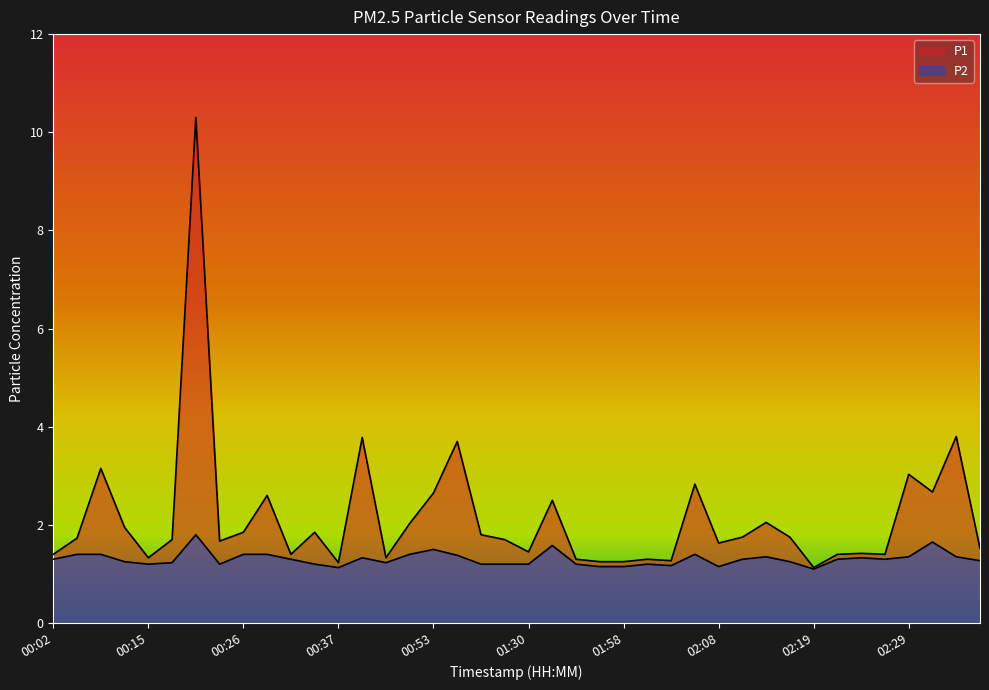

What is the sum of all P1 values?

85.8